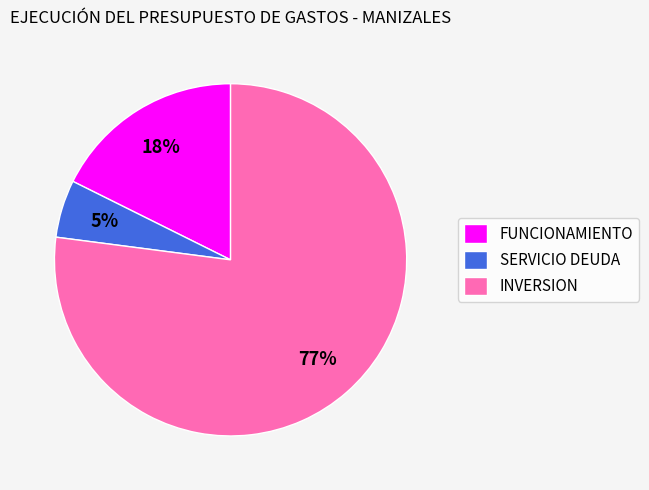

What percentage is the INVERSION slice, to the nearest percent?

77%